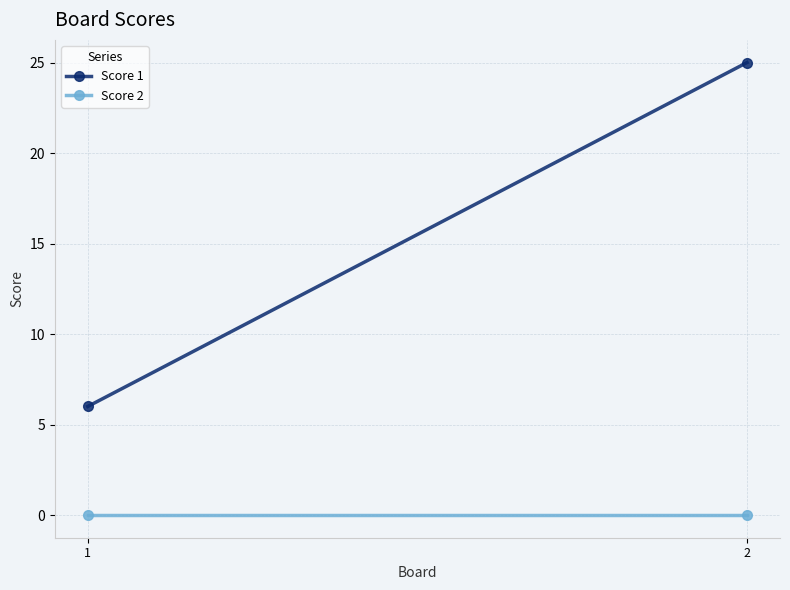

Is it true that Score 1 equals 45 at 2?

False